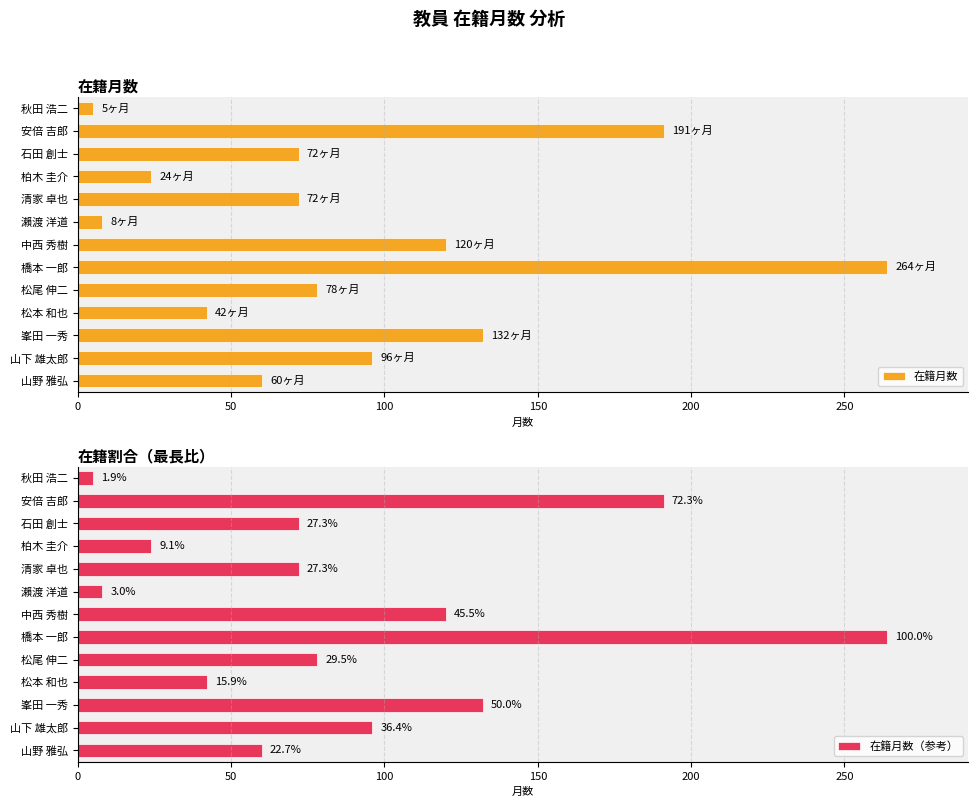

Rank the series by their maximum value, from lowest to highest.

在籍月数, 在籍月数（参考）